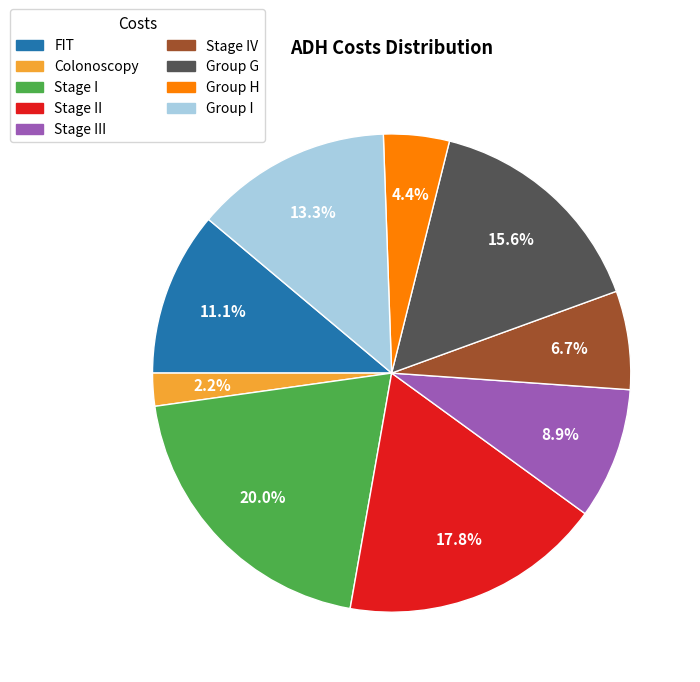

Count the number of slices in the pie.

9